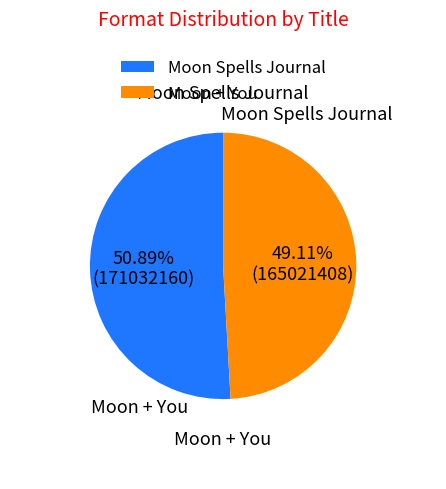

Is there any slice that represents more than half of the pie?

Yes